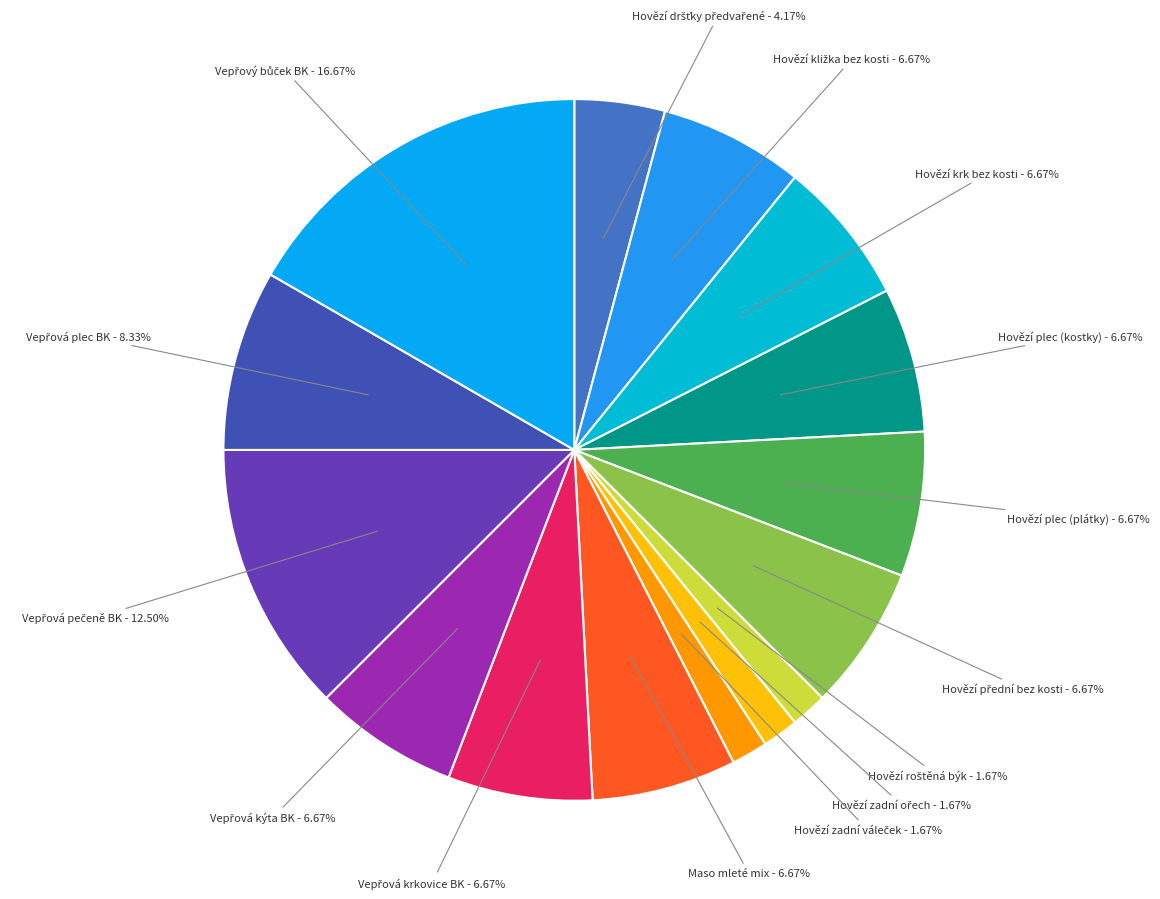

Is there any slice that represents more than half of the pie?

No